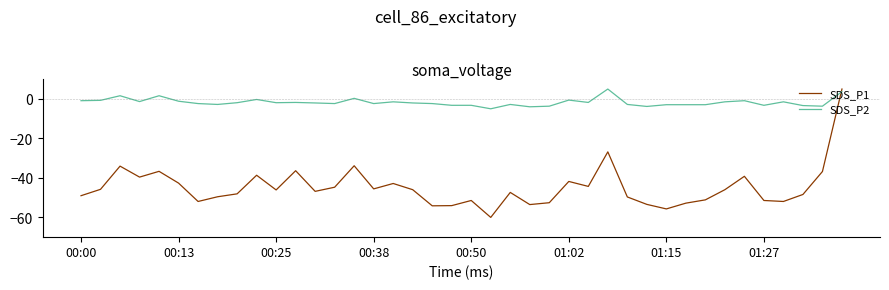

List the series in order of their overall mean, lowest first.

SDS_P1, SDS_P2